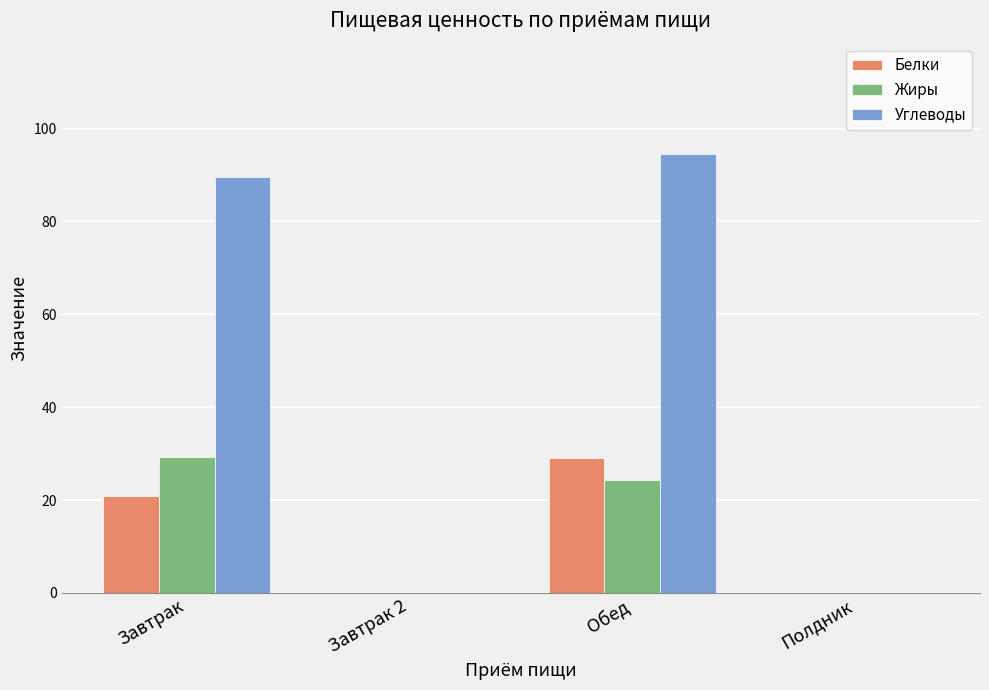

True or false: Белки has a value of 29.0 at Обед.

True